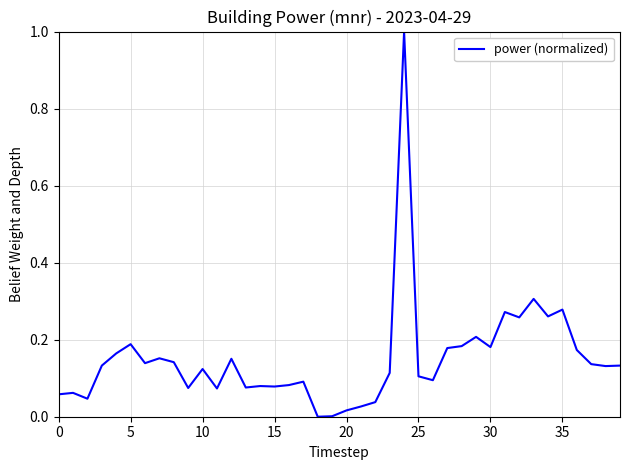

What is the difference between the maximum and minimum values?

1.0